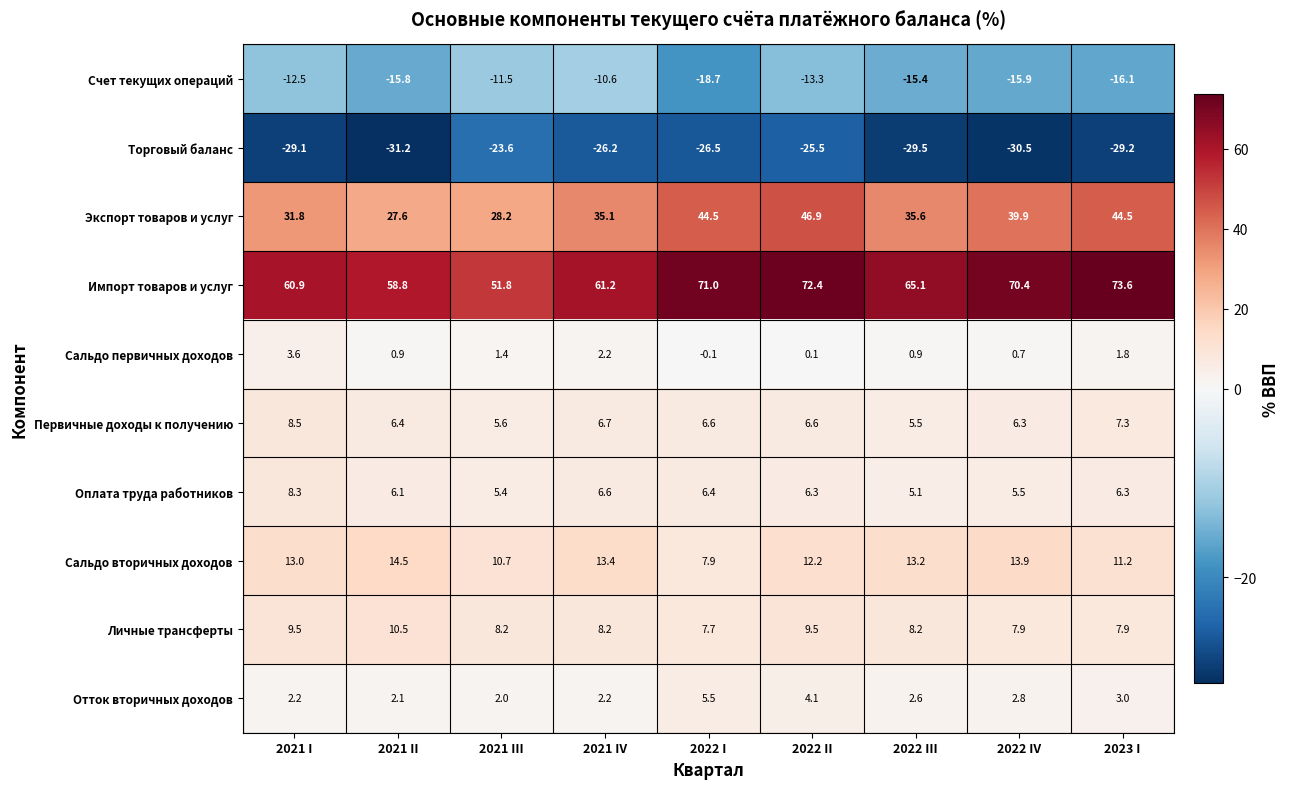

The Импорт товаров и услуг series shows 112.4 at 2022 III. True or false?

False